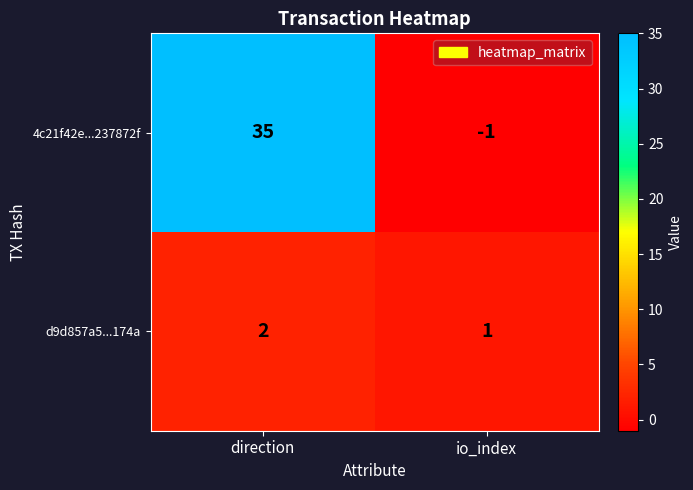

Reading right to left, transcribe all the data shown in this chart.

4c21f42e...237872f: io_index=-1	direction=35
d9d857a5...174a: io_index=1	direction=2